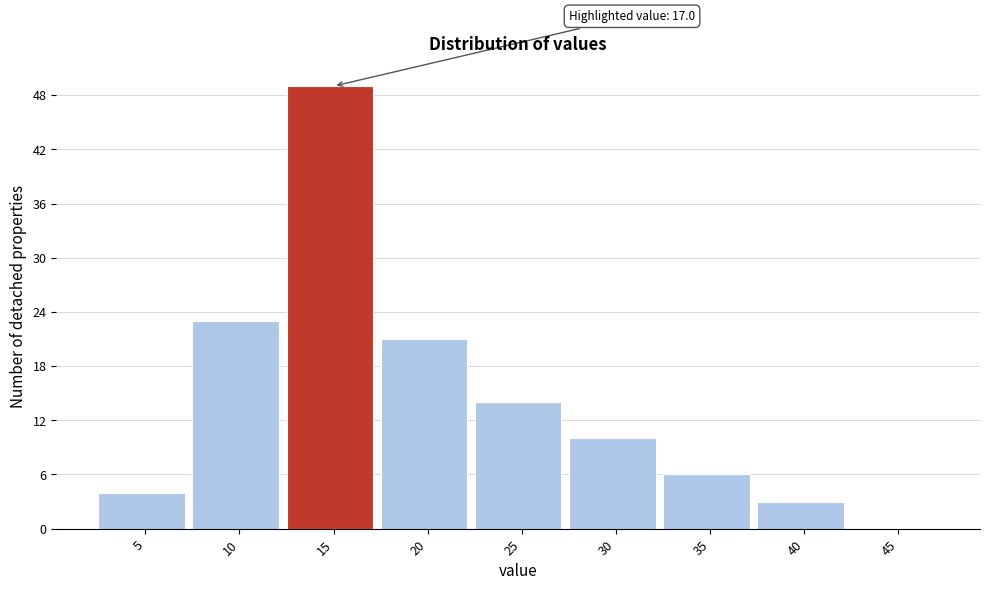

Reading right to left, list all the values displayed in this chart.

45=0	40=3	35=6	30=10	25=14	20=21	15=49	10=23	5=4